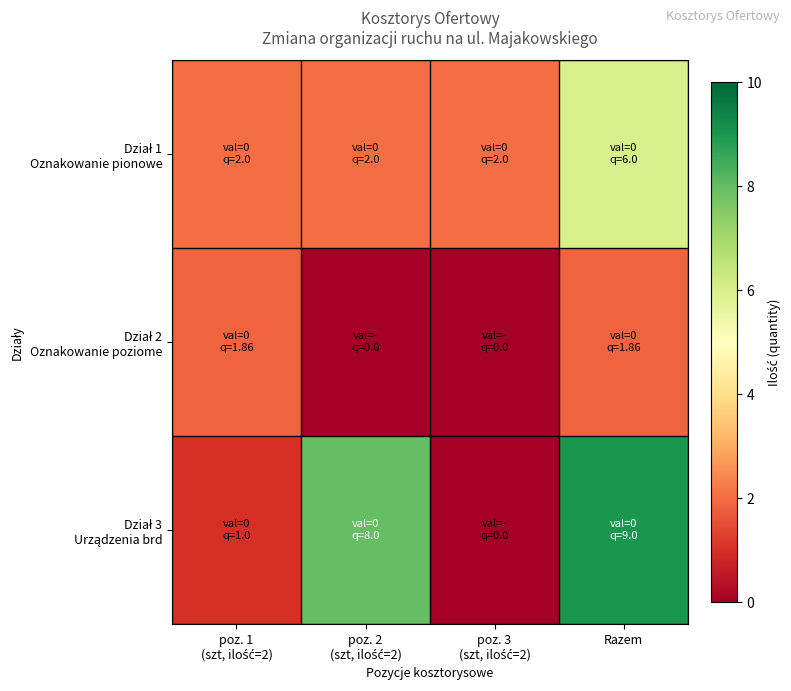

Which has a higher value, poz. 1
(szt, ilość=2) or poz. 2
(szt, ilość=2)?

poz. 1
(szt, ilość=2)